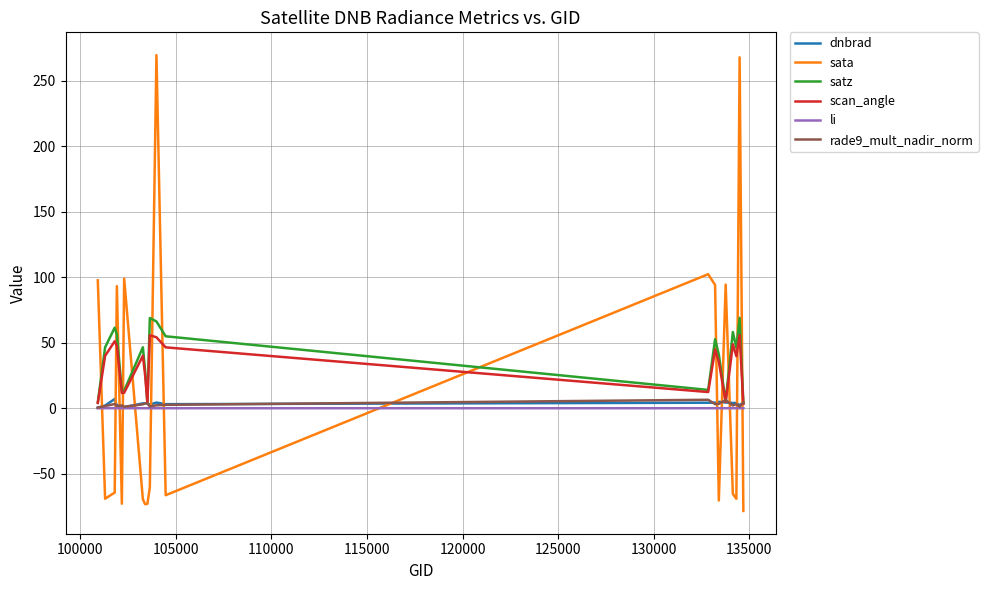

What is the maximum value shown in the chart?

269.8